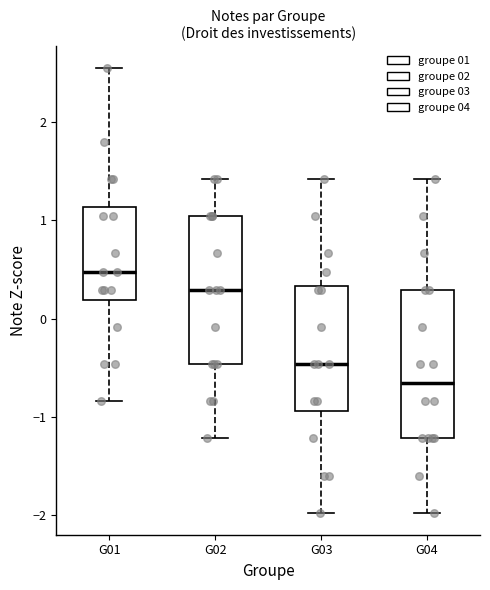

Which box has the lowest median line?

G04